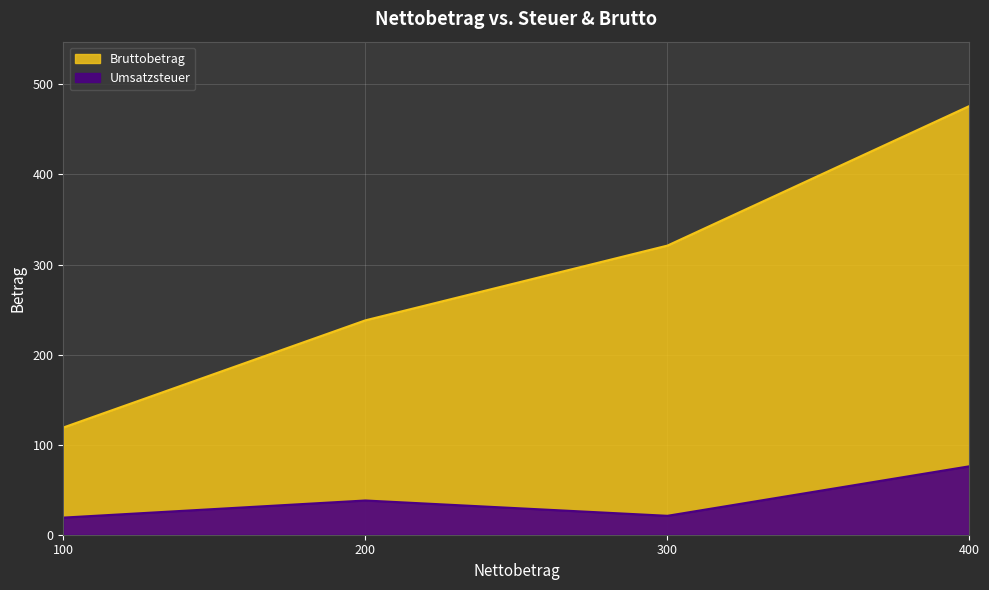

How many lines are shown in the chart?

2